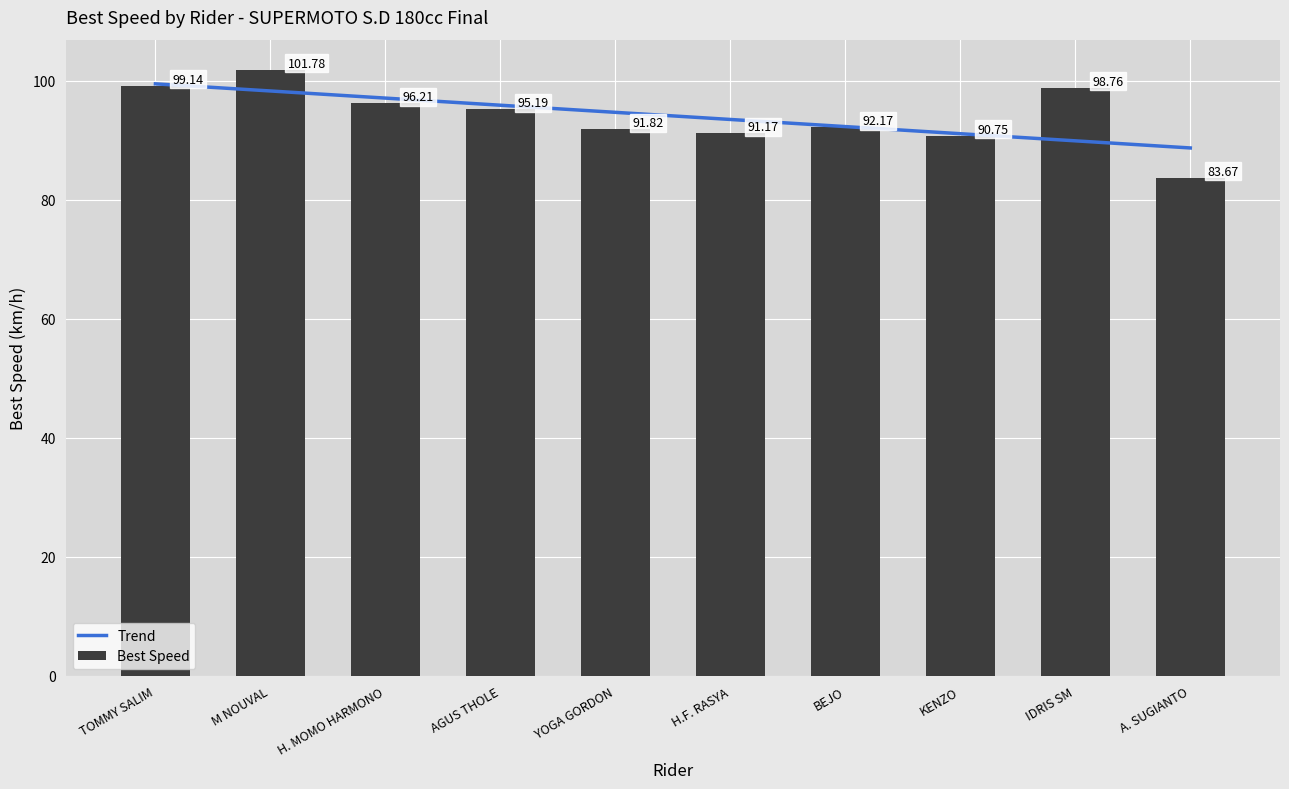

What is the difference between the maximum and minimum values in the Trend series?

10.8